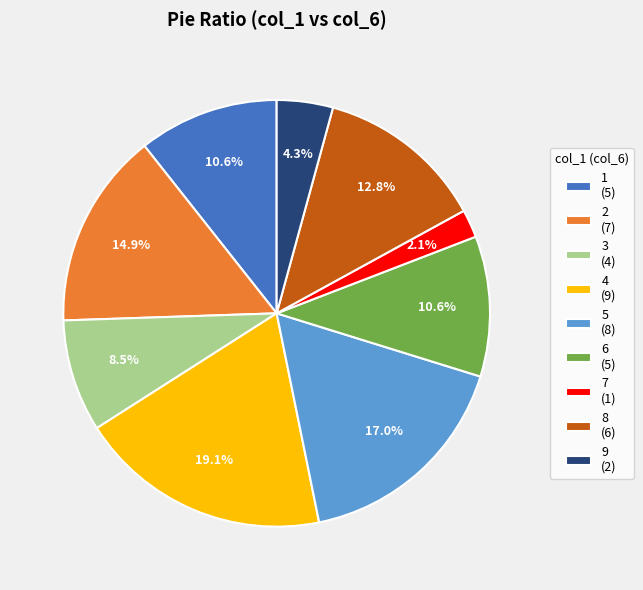

What percentage is the 1 slice, to the nearest percent?

11%